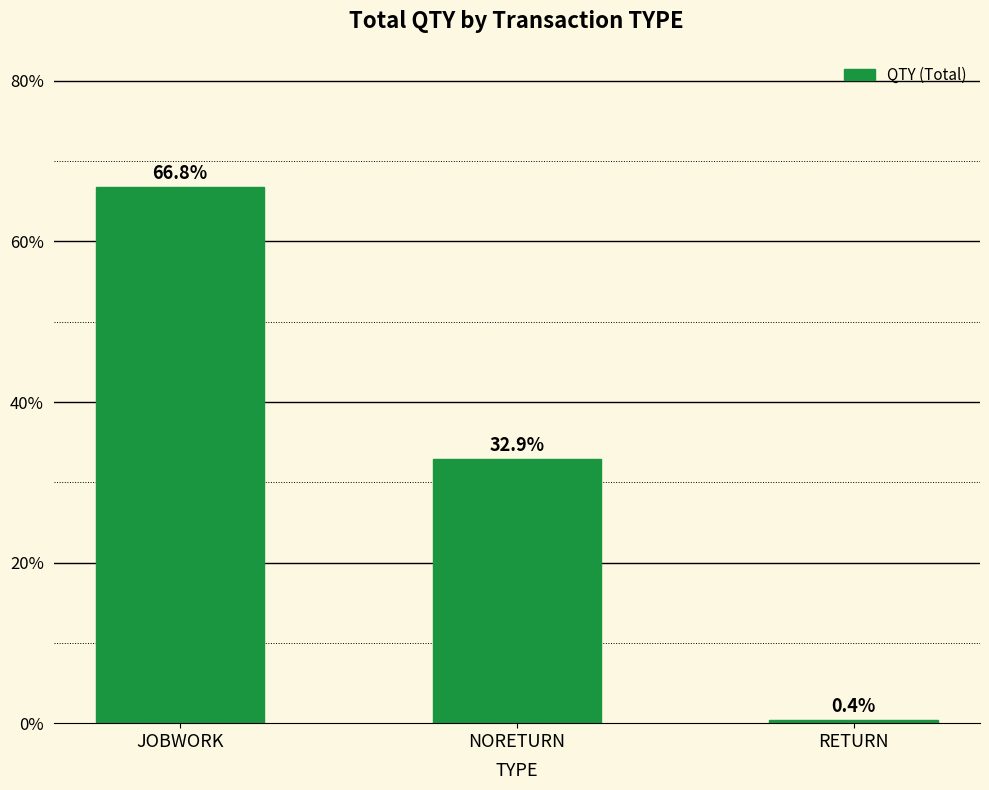

Which has a higher value, JOBWORK or NORETURN?

JOBWORK